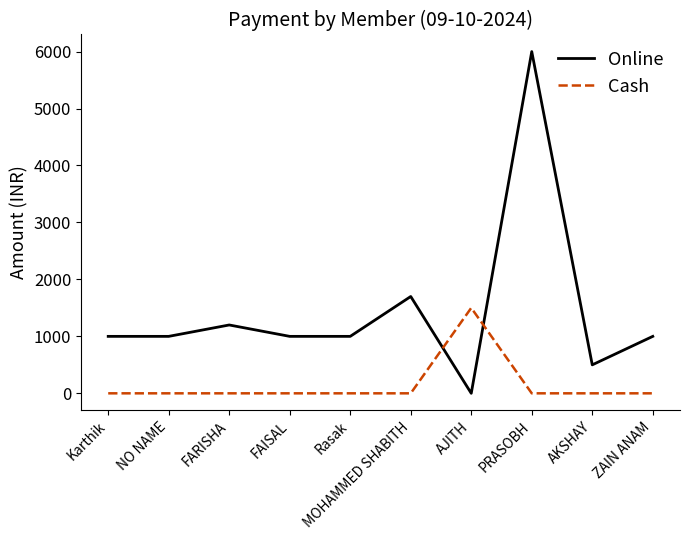

Rank the series at Karthik from highest to lowest value.

Online, Cash